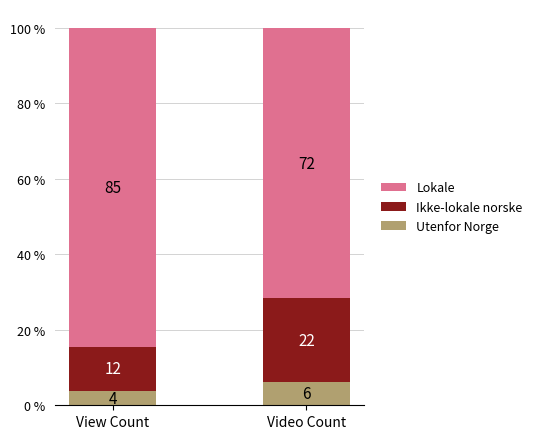

True or false: Ikke-lokale norske has a value of 22.1 at Video Count.

True